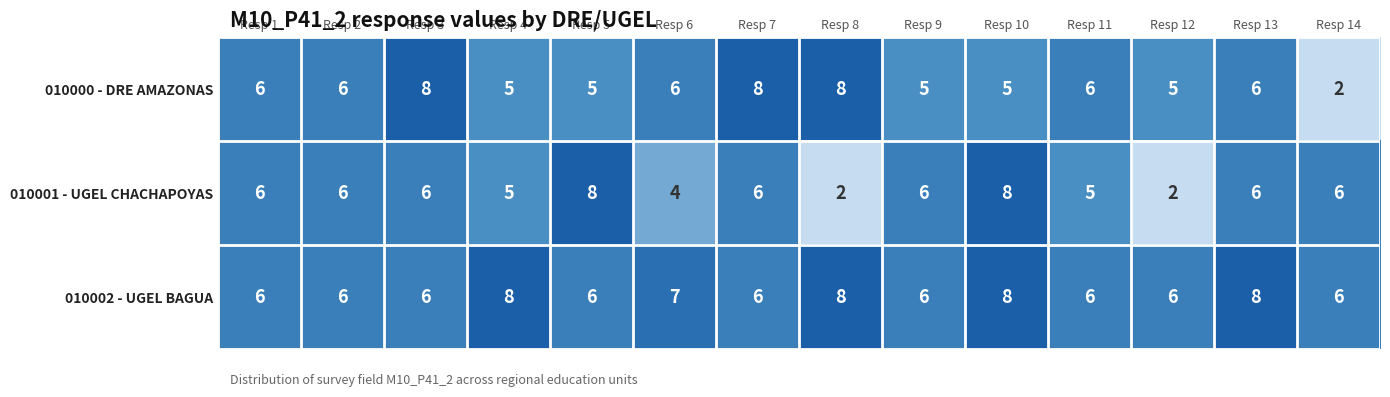

Rank the series by their average value, from highest to lowest.

010002 - UGEL BAGUA, 010000 - DRE AMAZONAS, 010001 - UGEL CHACHAPOYAS